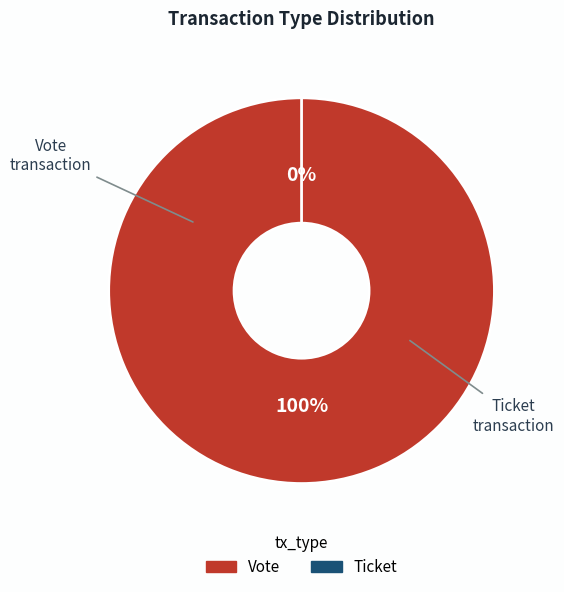

Rank the categories by value from highest to lowest.

Vote, Ticket